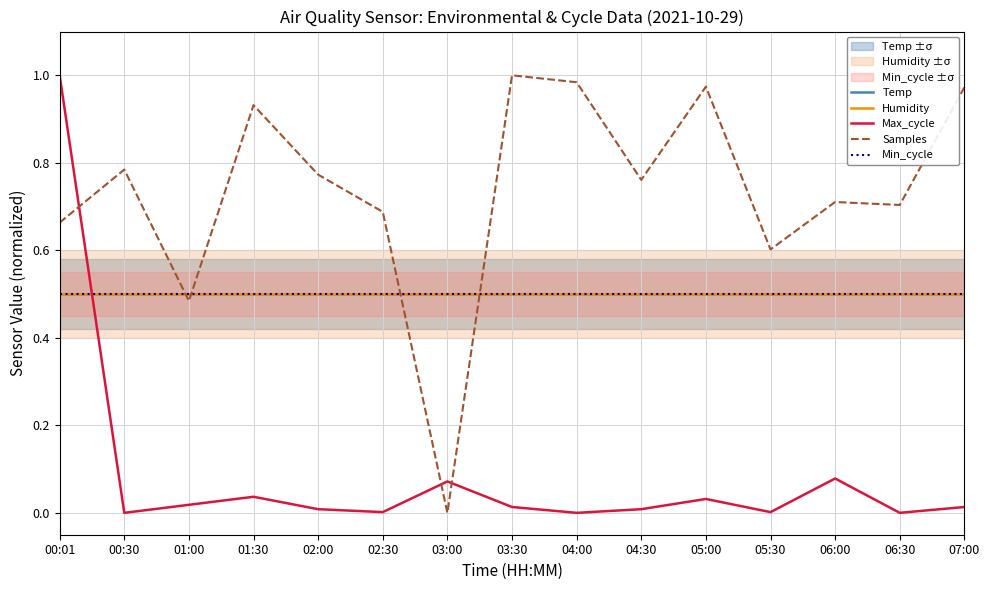

True or false: Samples has more than 0 points higher than both neighbors.

True